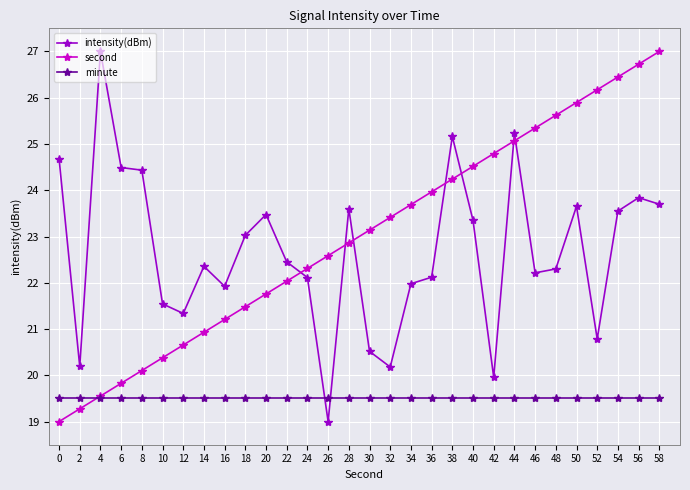

Where is the first local maximum for intensity(dBm)?

4